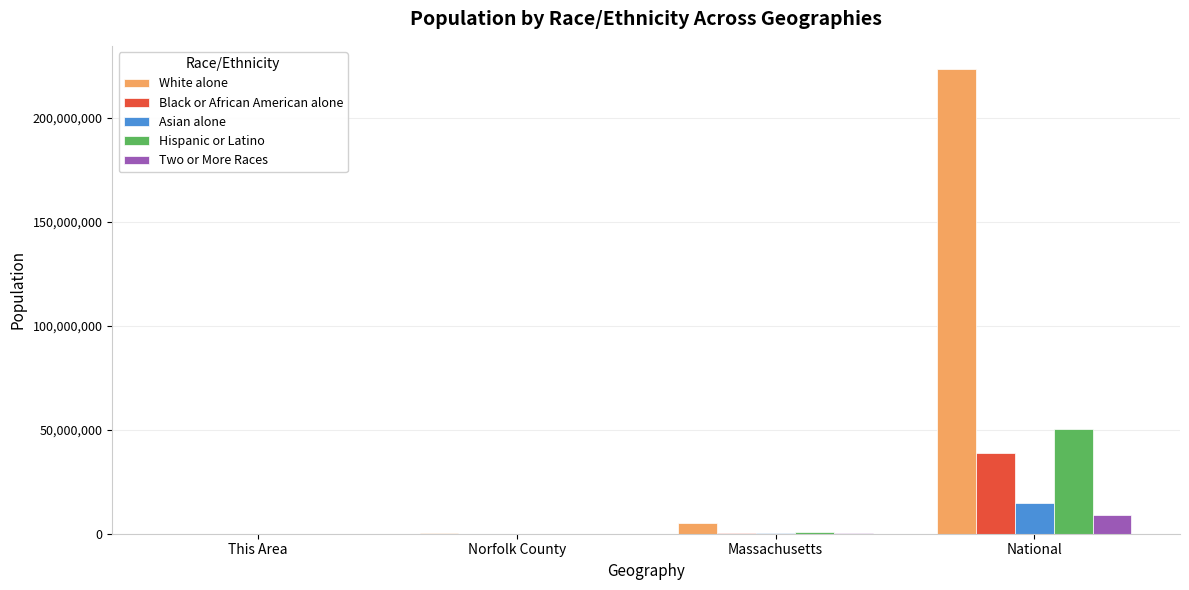

What is the sum of all Hispanic or Latino values?

51128605